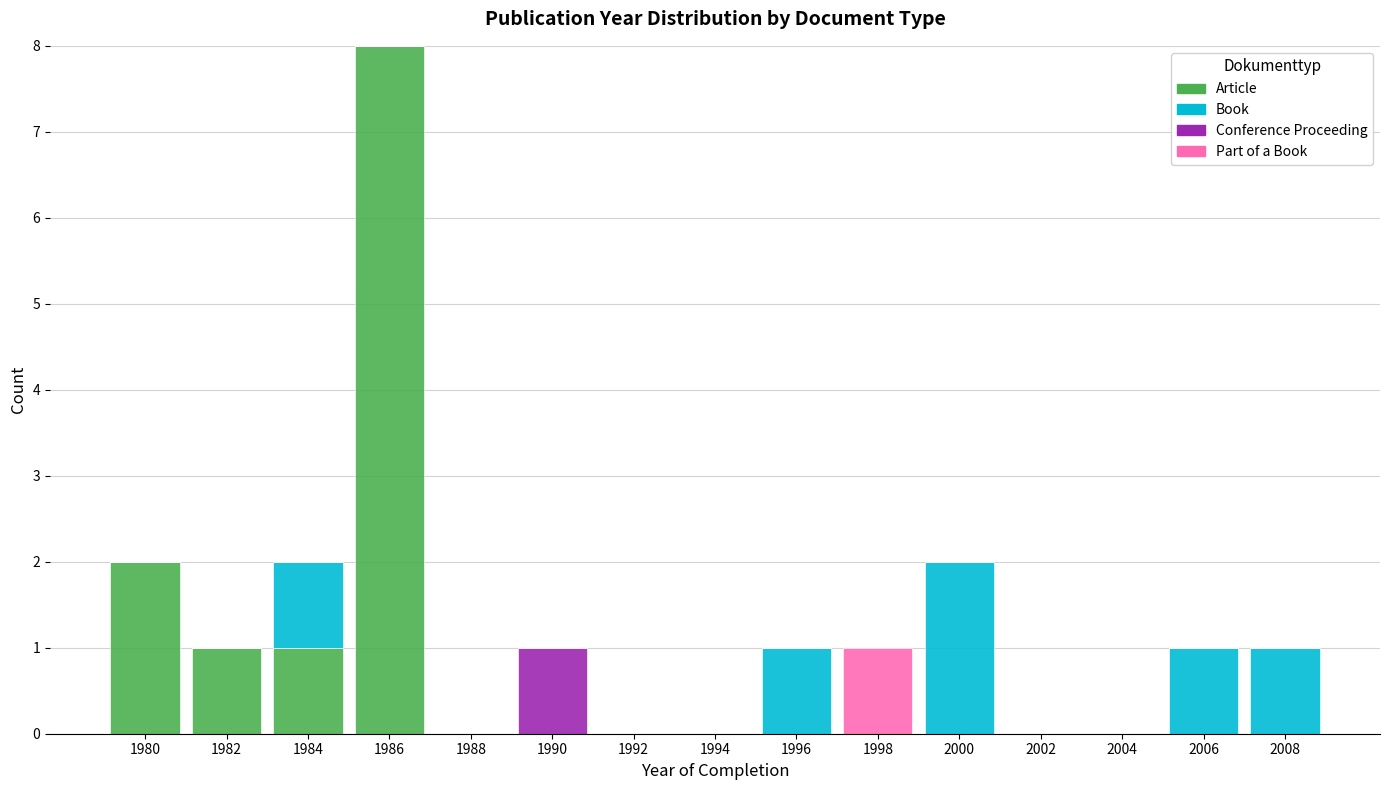

Is it true that Article equals -5 at 1990?

False